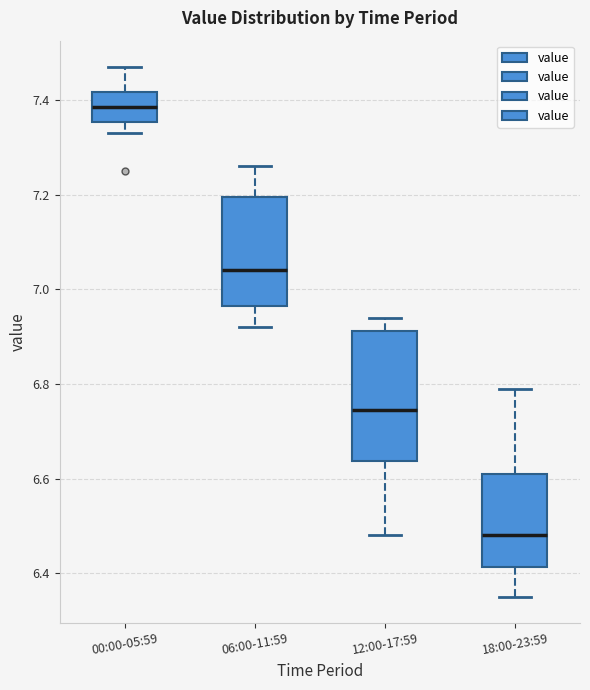

Which box is the tallest, from its lower edge to its upper edge?

12:00-17:59